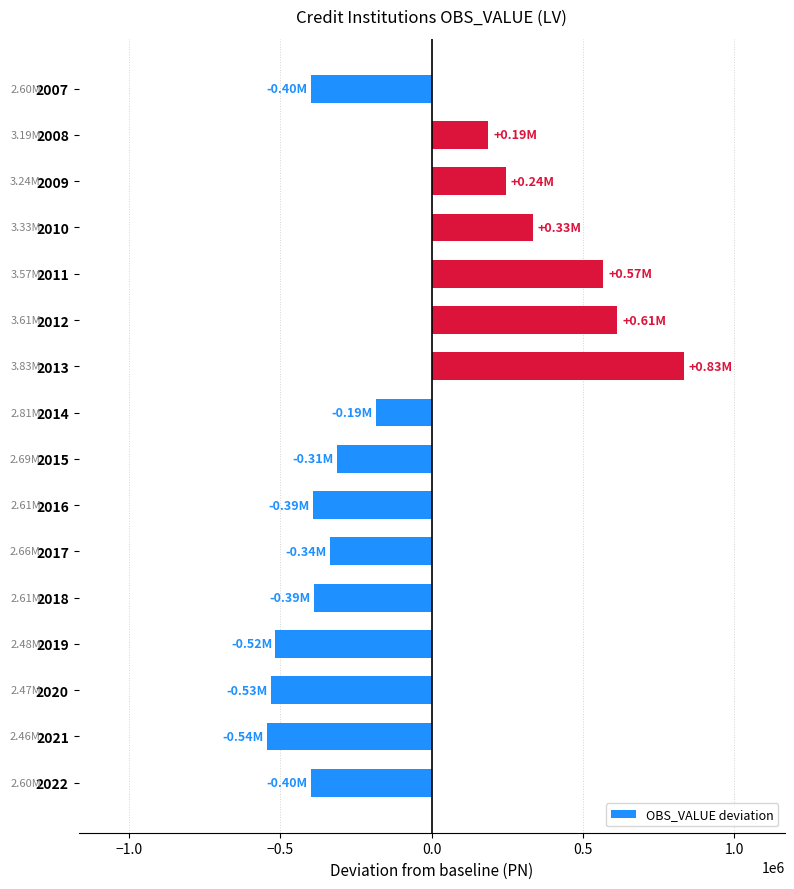

How many negative values are there?

10